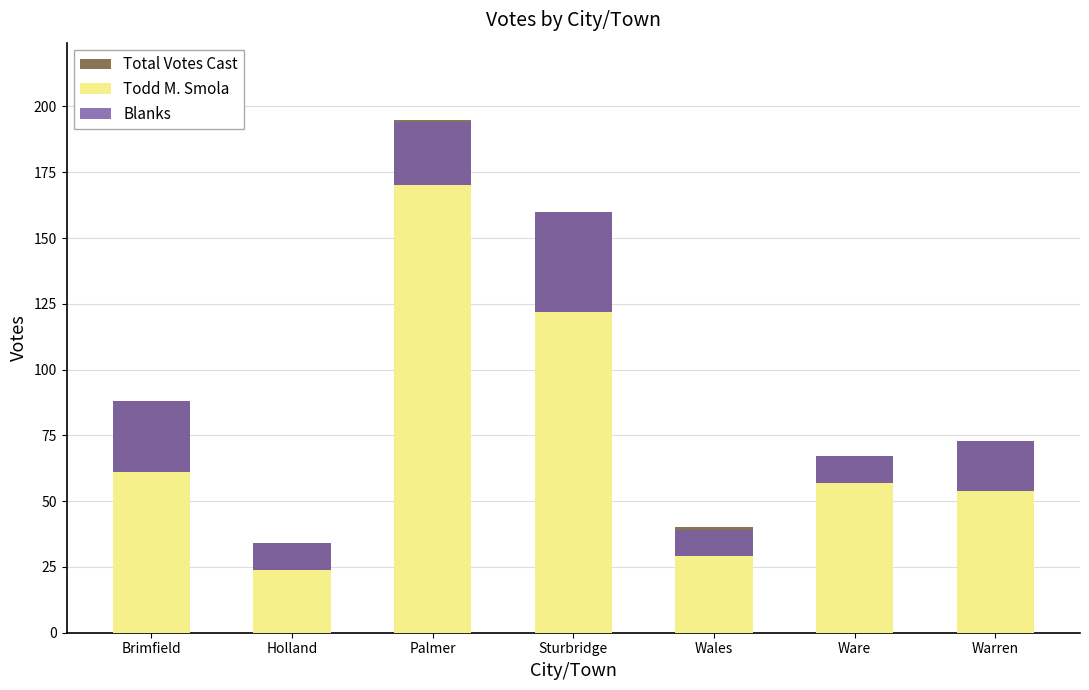

What position from the right is Brimfield?

7